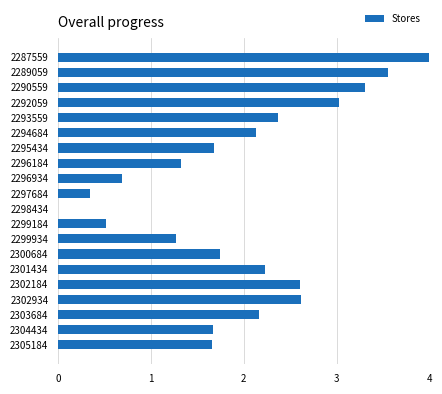

Which label corresponds to the largest value in the chart?

2287559